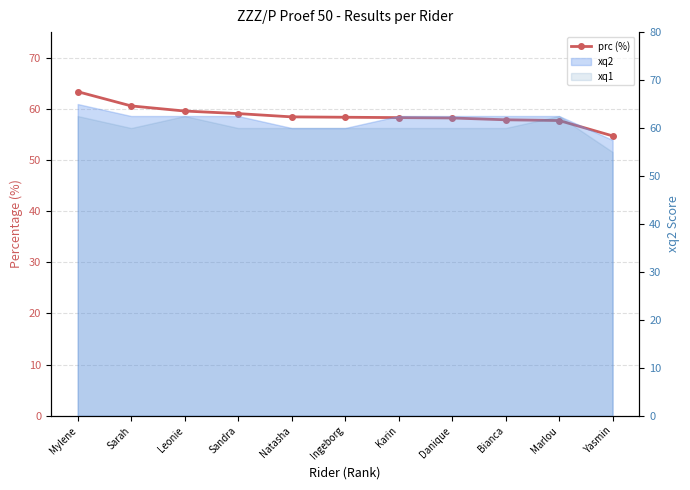

How many lines are shown in the chart?

1